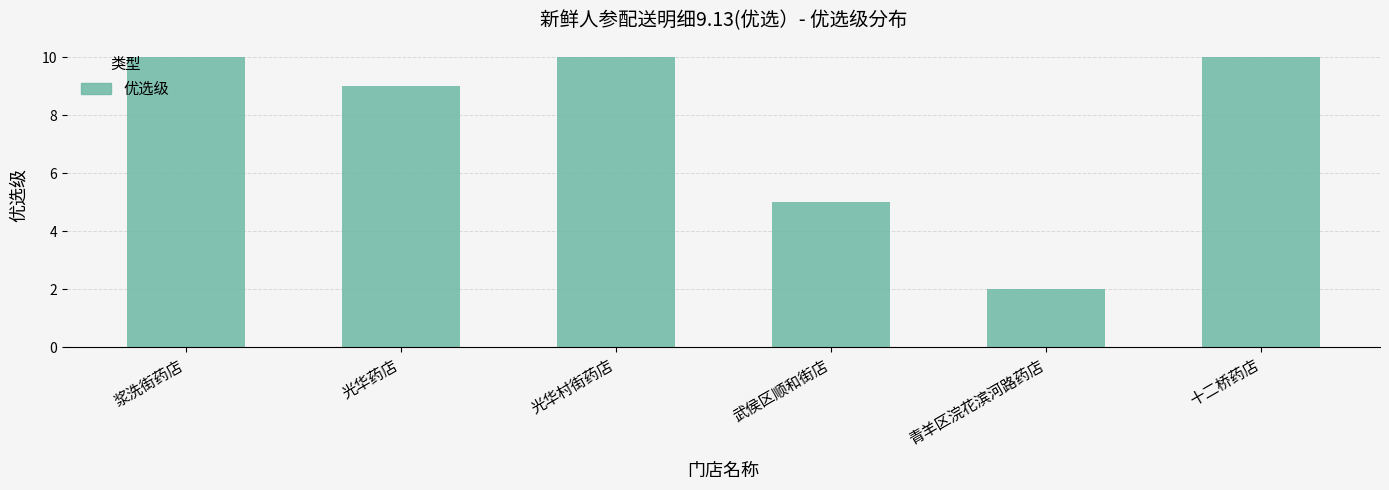

Reading right to left, extract all data points from this chart.

十二桥药店=10	青羊区浣花滨河路药店=2	武侯区顺和街店=5	光华村街药店=10	光华药店=9	浆洗街药店=10